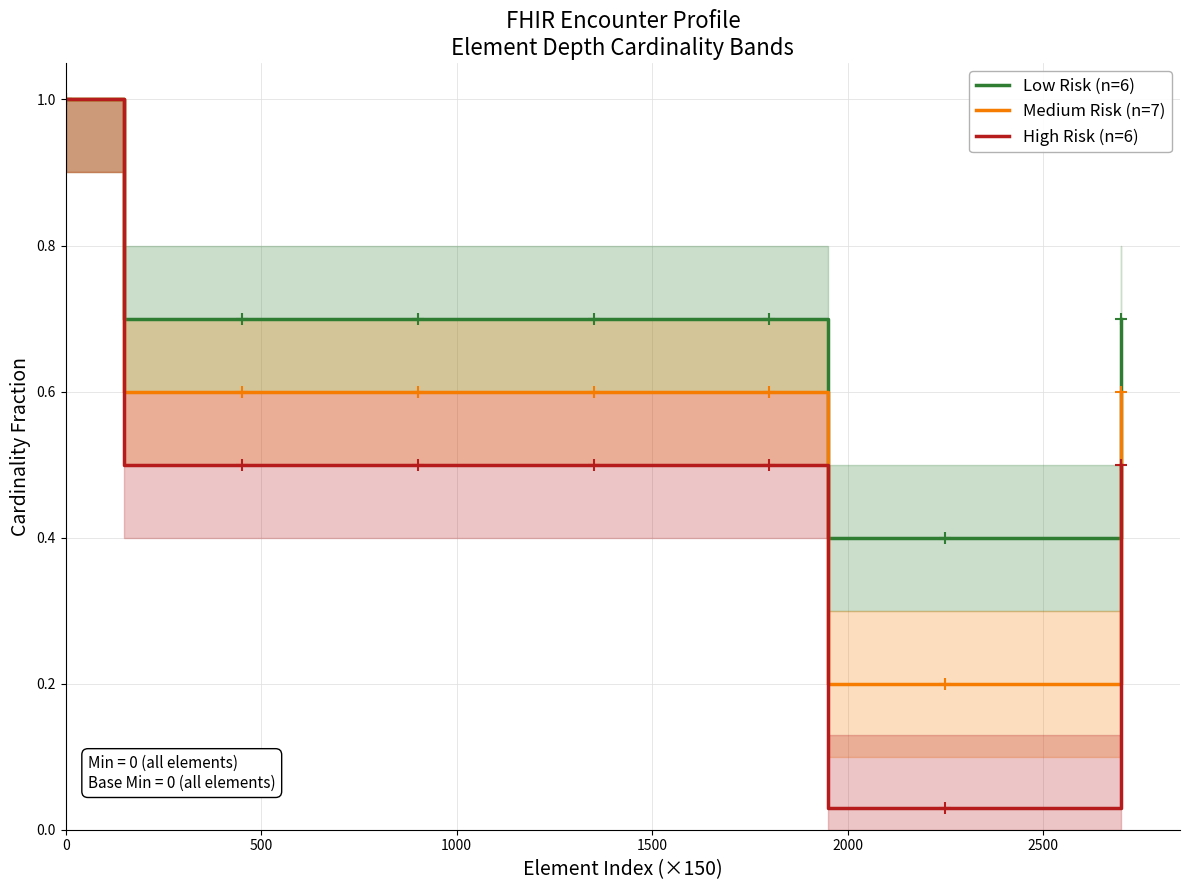

The value of High Risk (n=6) at 0 is 1.0. True or false?

True